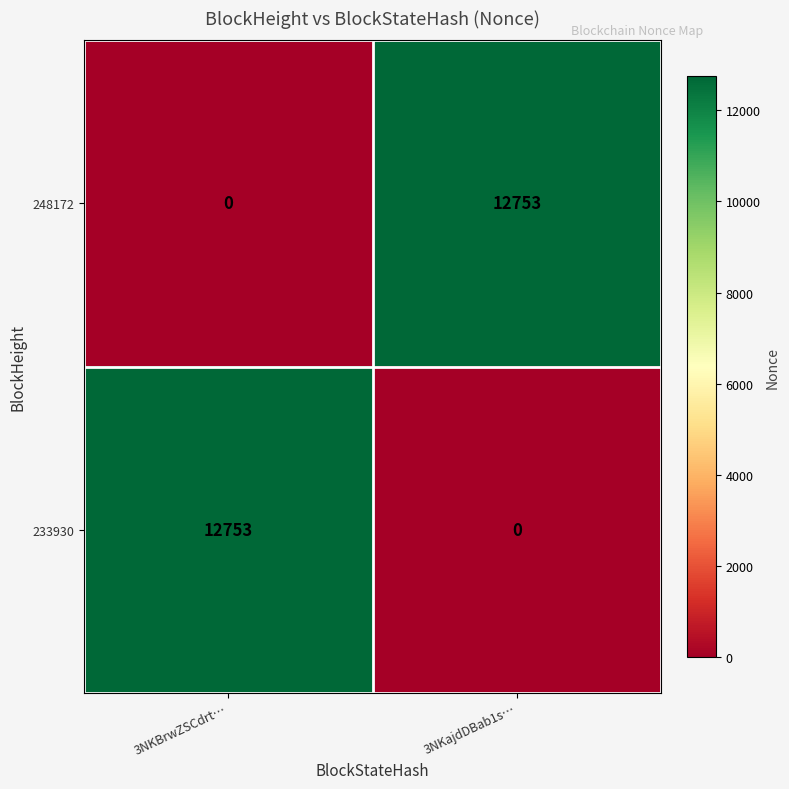

Is the value of 248172 at 3NKBrwZSCdrt… greater than the value of 233930 at 3NKBrwZSCdrt…?

No